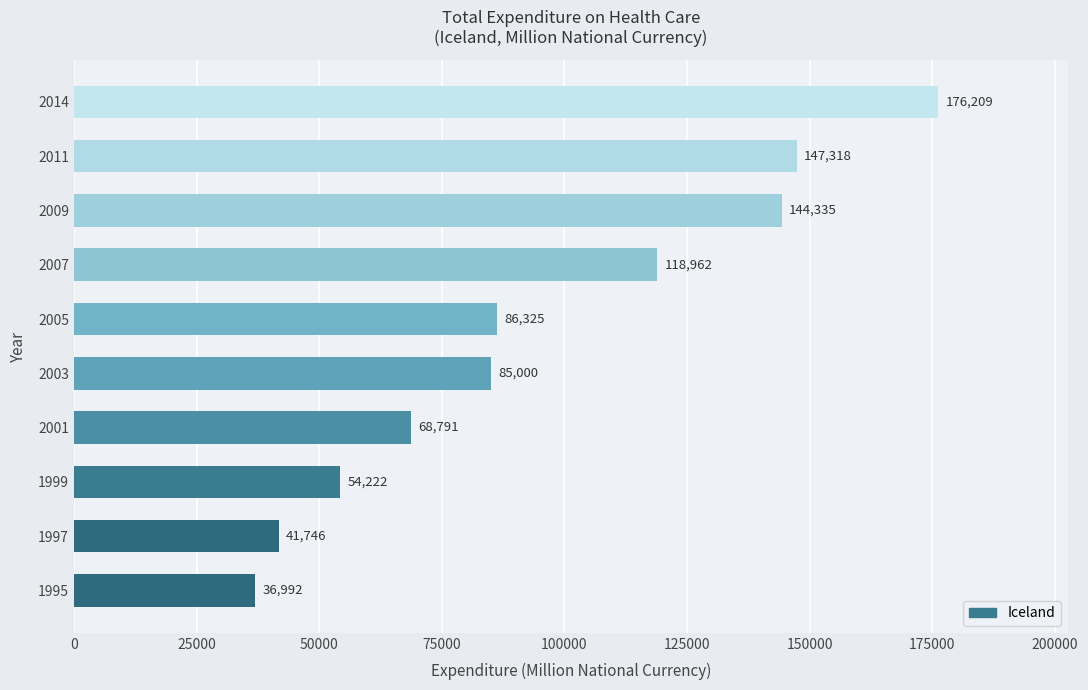

Reading bottom to top, transcribe all the data shown in this chart.

36992	41746	54222	68791	85000	86325	118962	144335	147318	176209